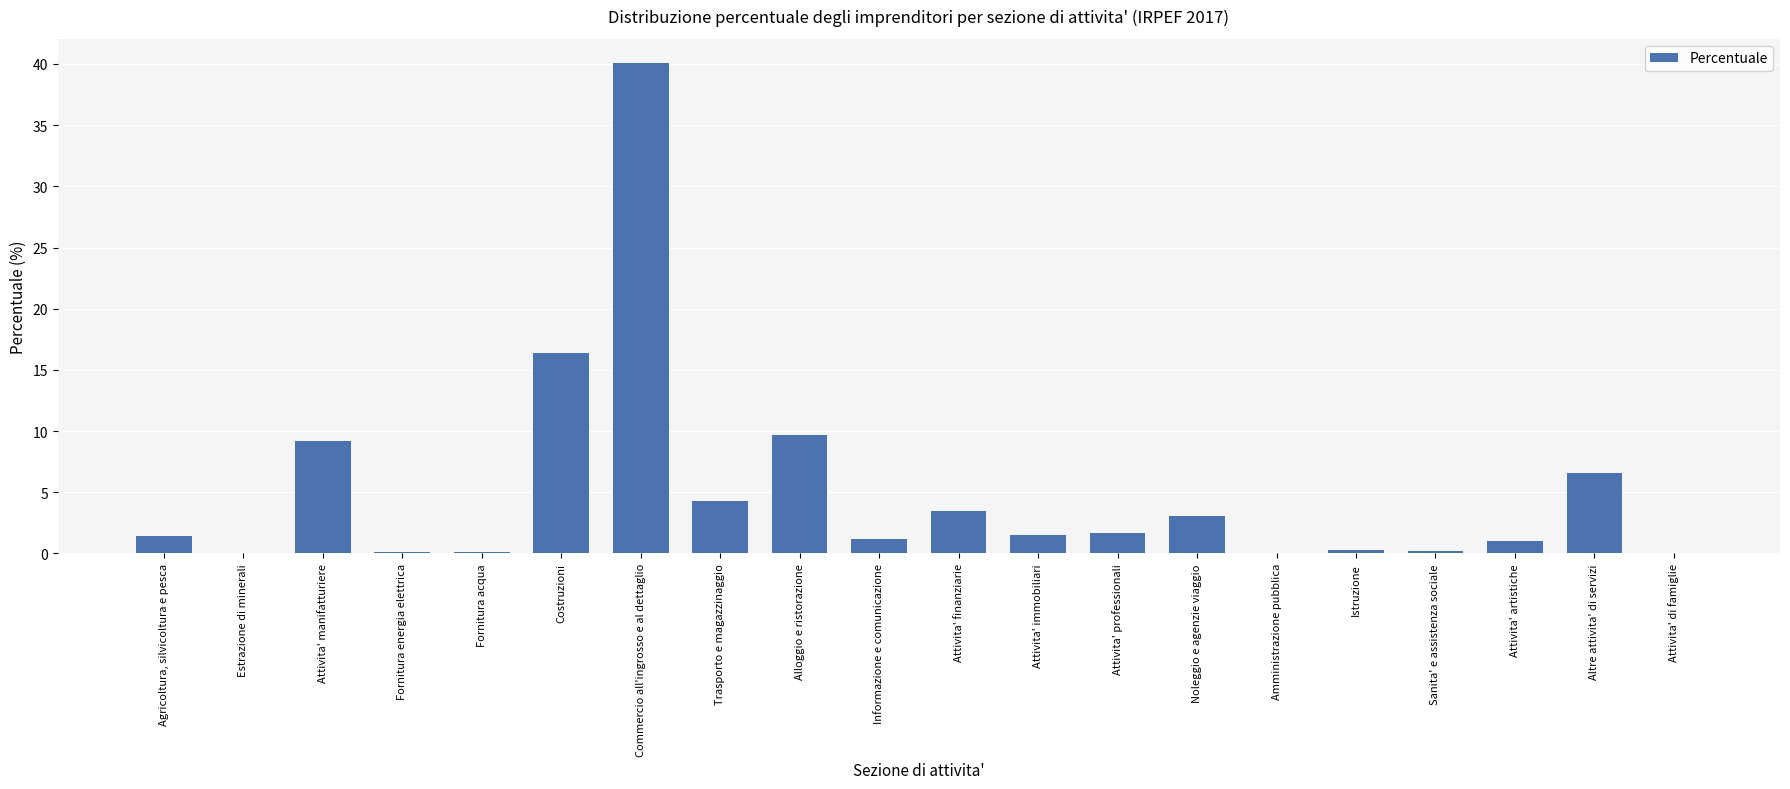

Which label corresponds to the largest value in the chart?

Commercio all'ingrosso e al dettaglio